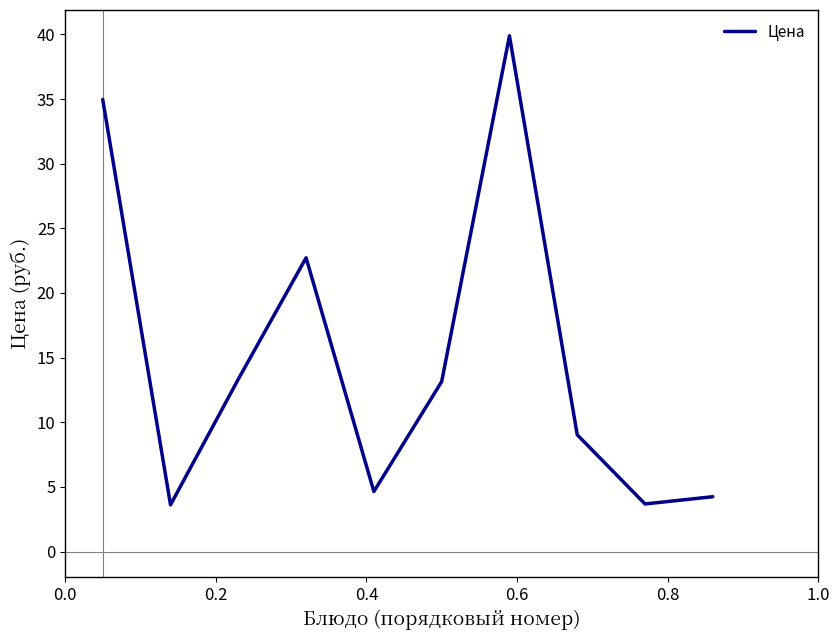

What is the greatest value displayed?

39.9